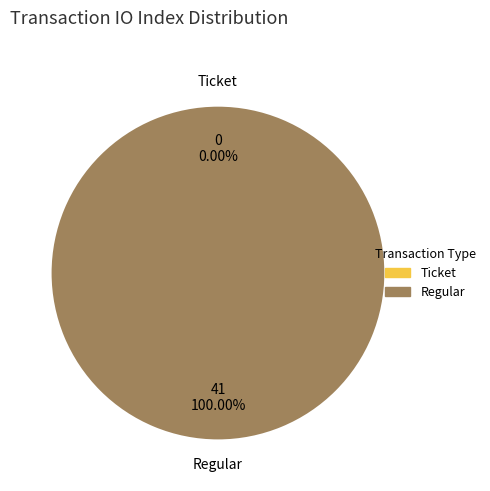

Count the number of slices in the pie.

2